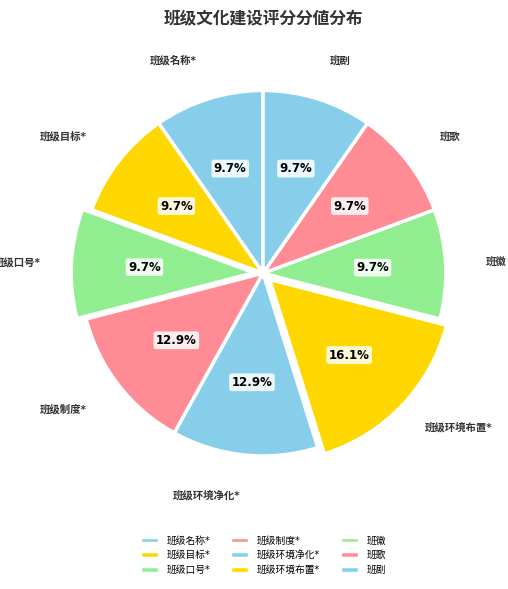

Is there any slice that represents more than half of the pie?

No